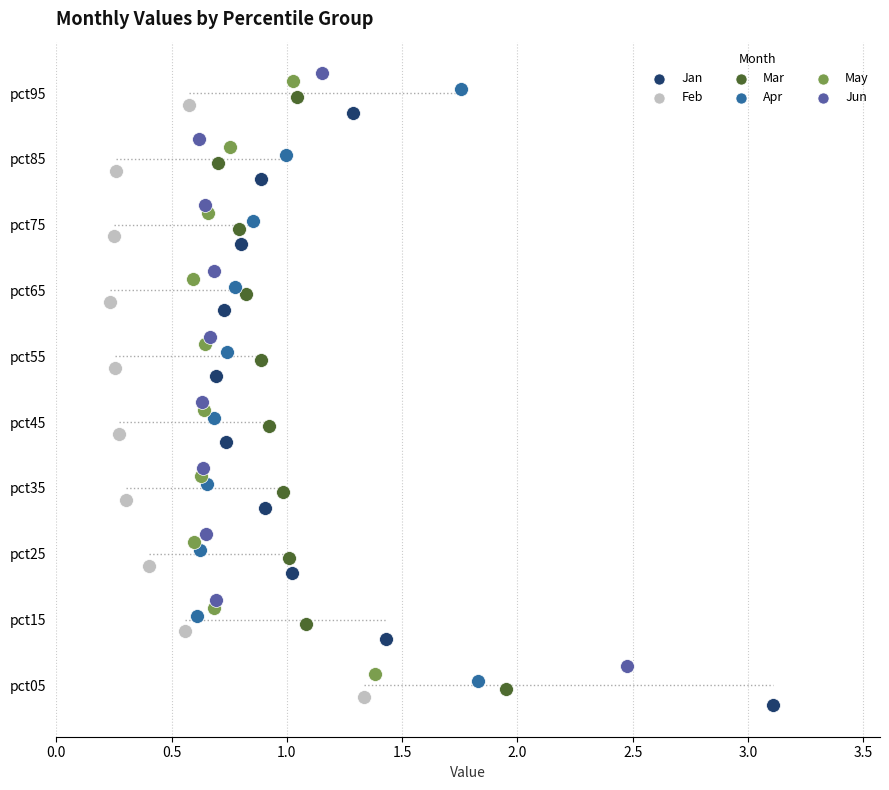

Is the value of Jun at 3.5 greater than the value of Feb at 4.0?

No